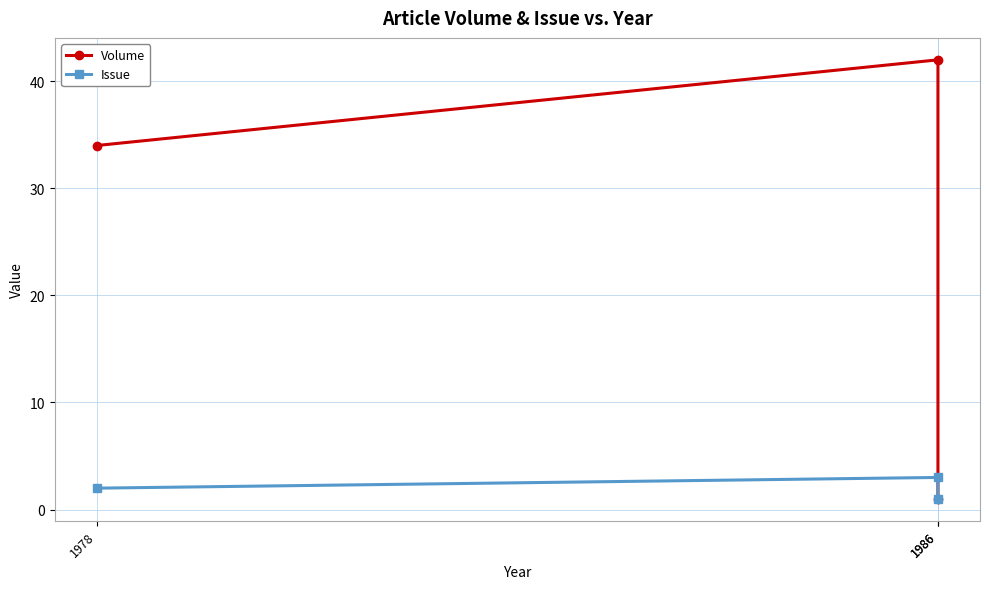

What is the difference between the highest and lowest values at 1986?

39